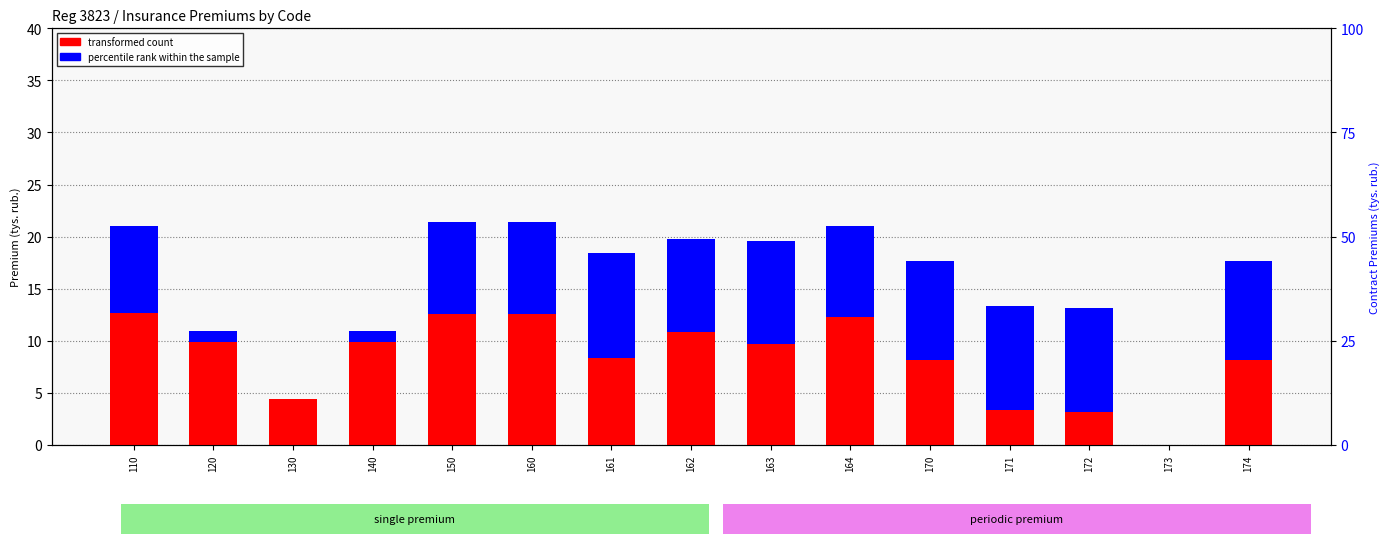

How many series are shown in this chart?

2